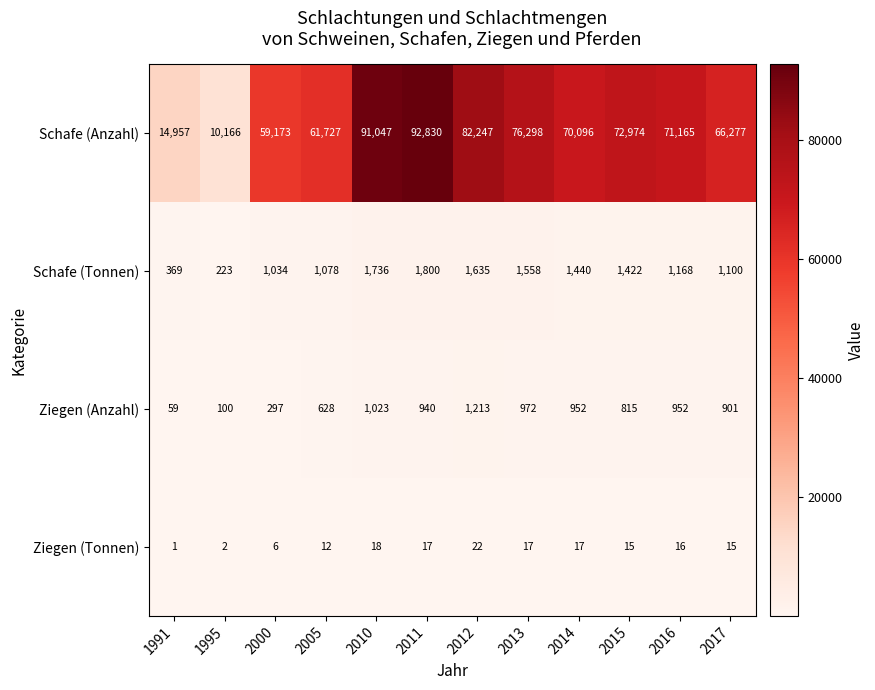

What is the minimum value for Ziegen (Anzahl)?

59